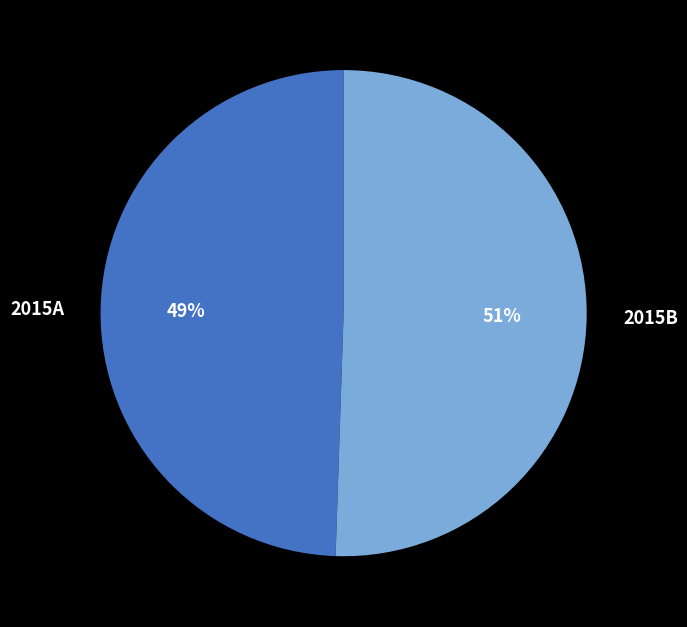

What is the ratio of the value at 2015A to the value at 2015B?

1.0